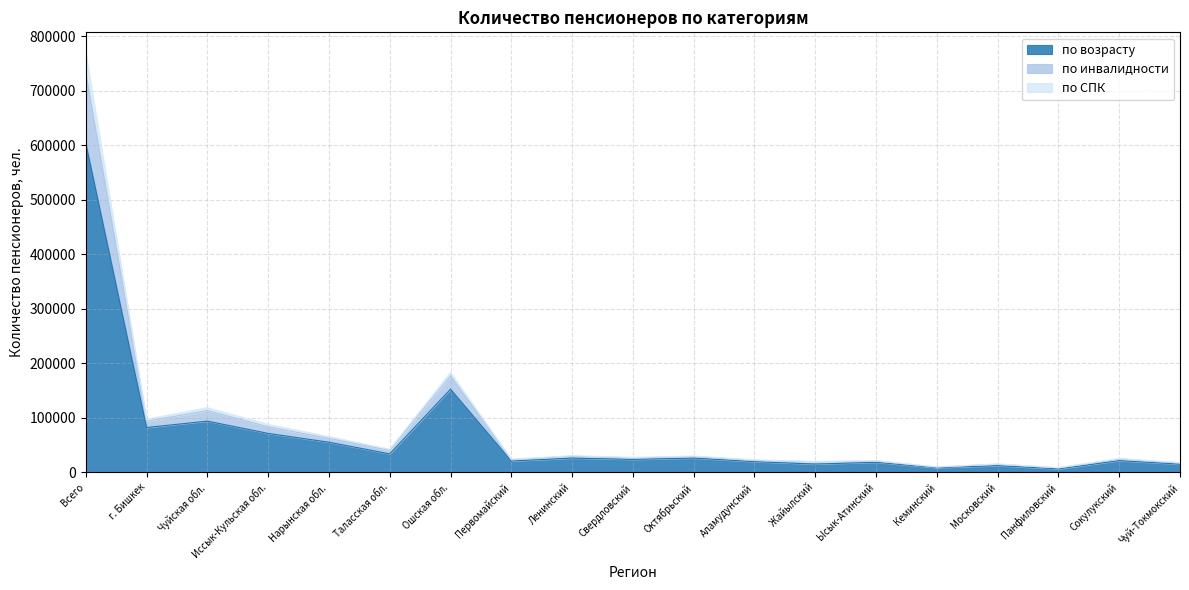

True or false: по СПК and по возрасту cross at least once.

False